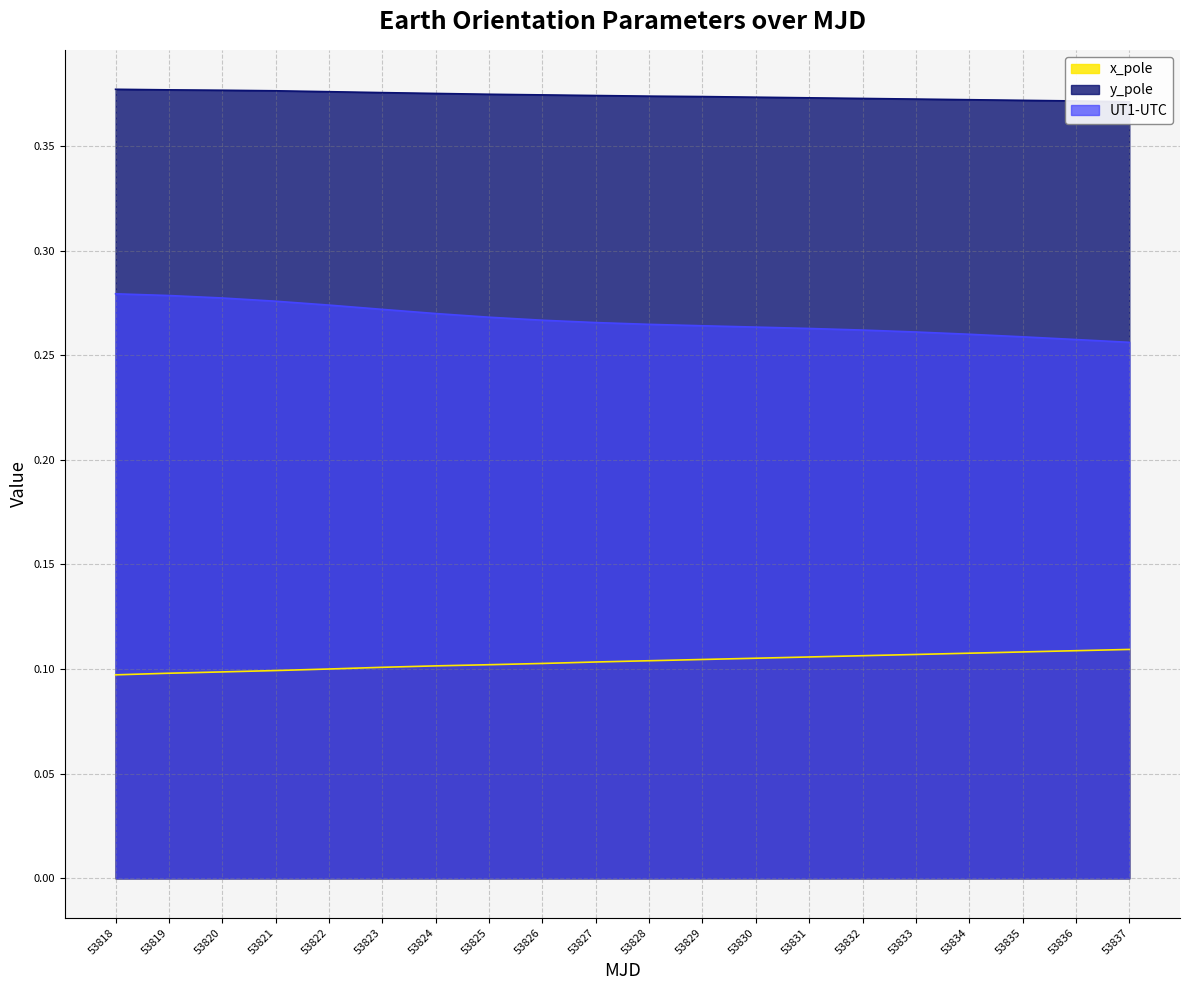

At which category is the sum across all series the highest?

53818